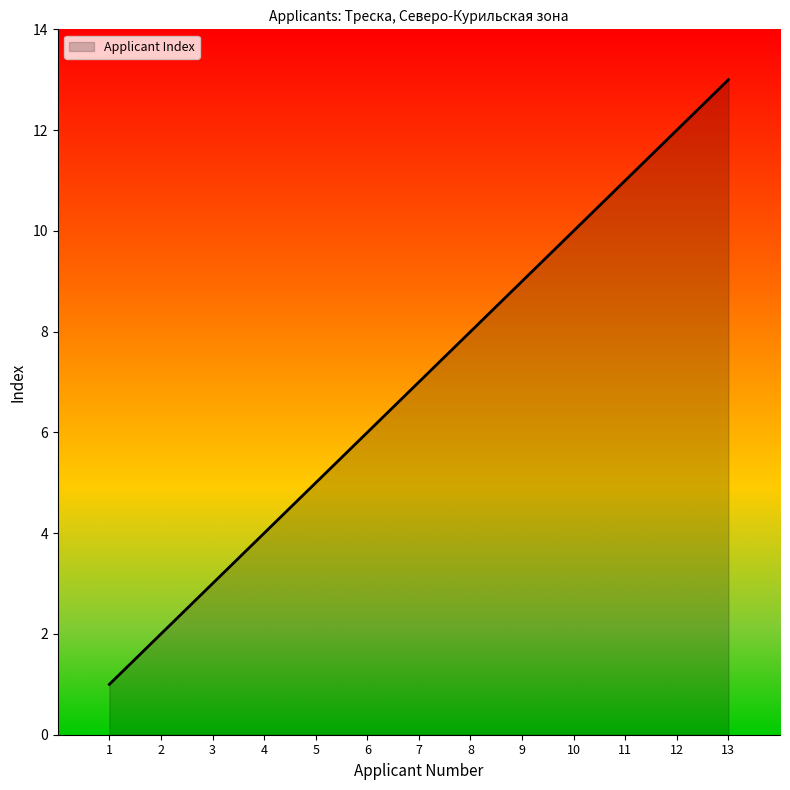

Rank the categories by value from highest to lowest.

13, 12, 11, 10, 9, 8, 7, 6, 5, 4, 3, 2, 1